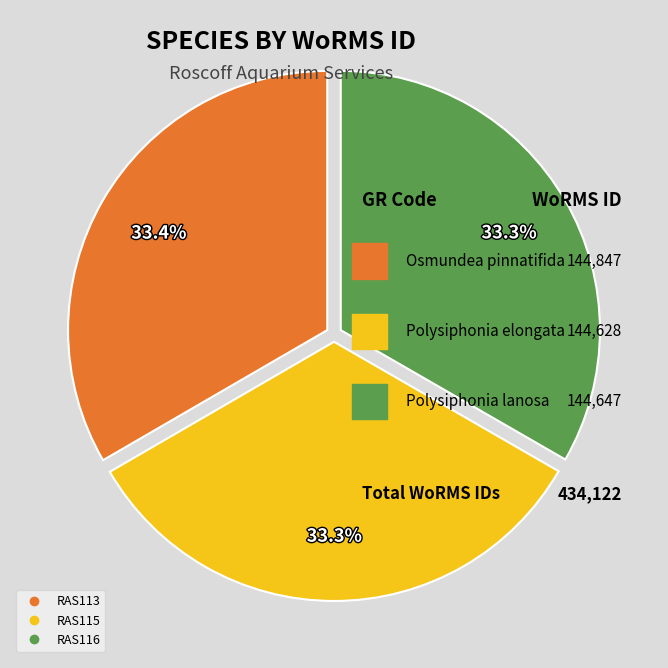

How many slices are in this pie chart?

3